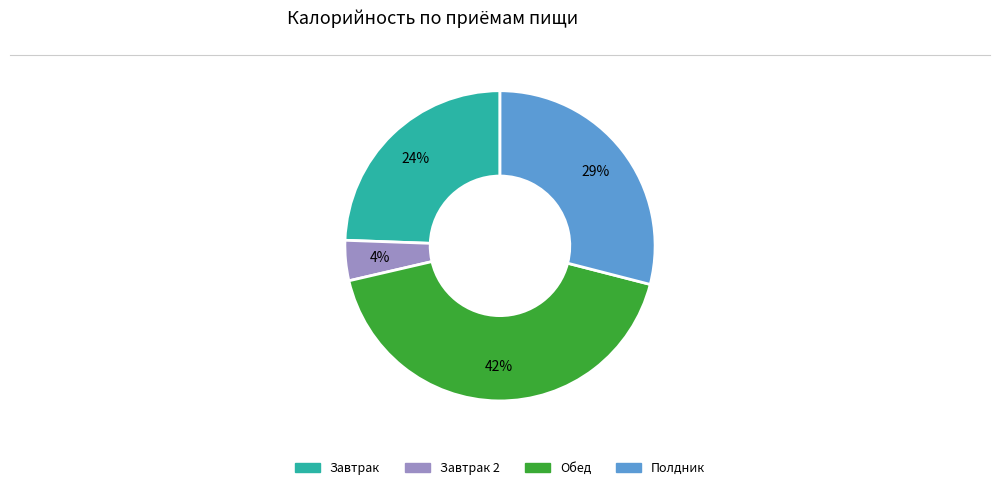

Is there a majority slice in this chart?

No